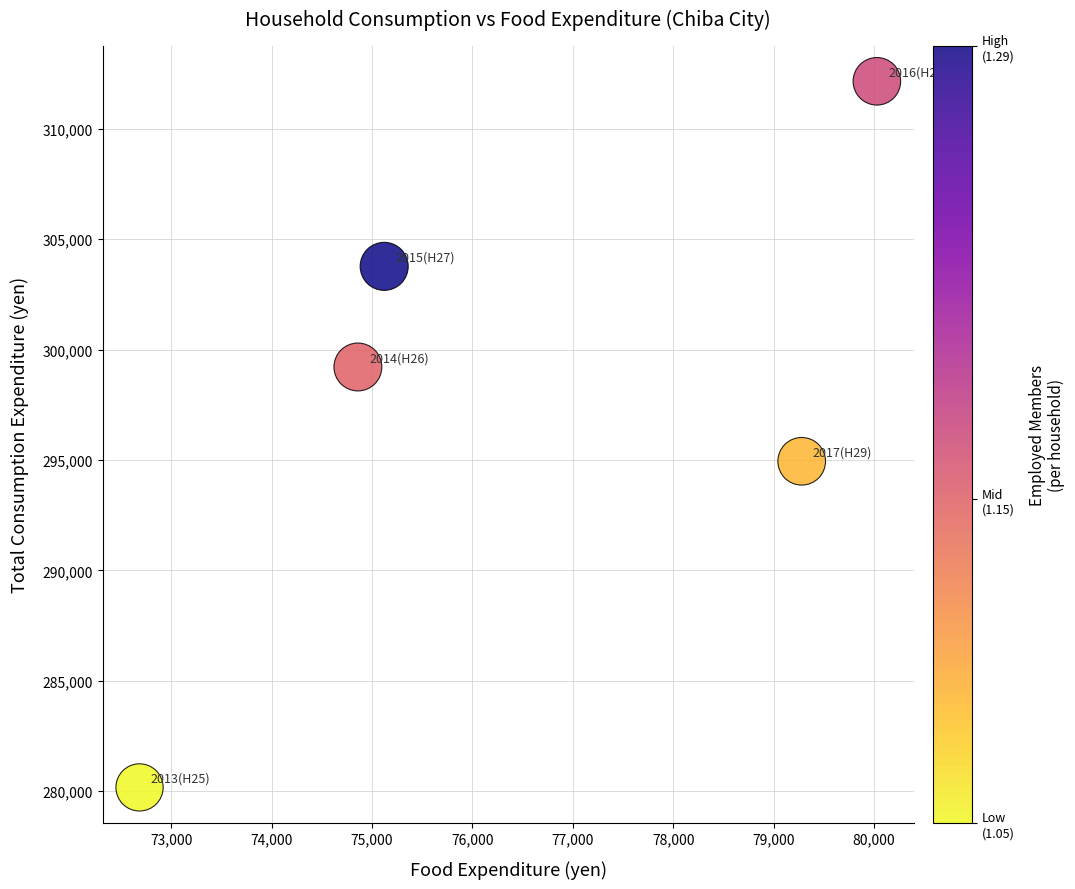

What Y value in the scatter plot is closest to 296159?

294940